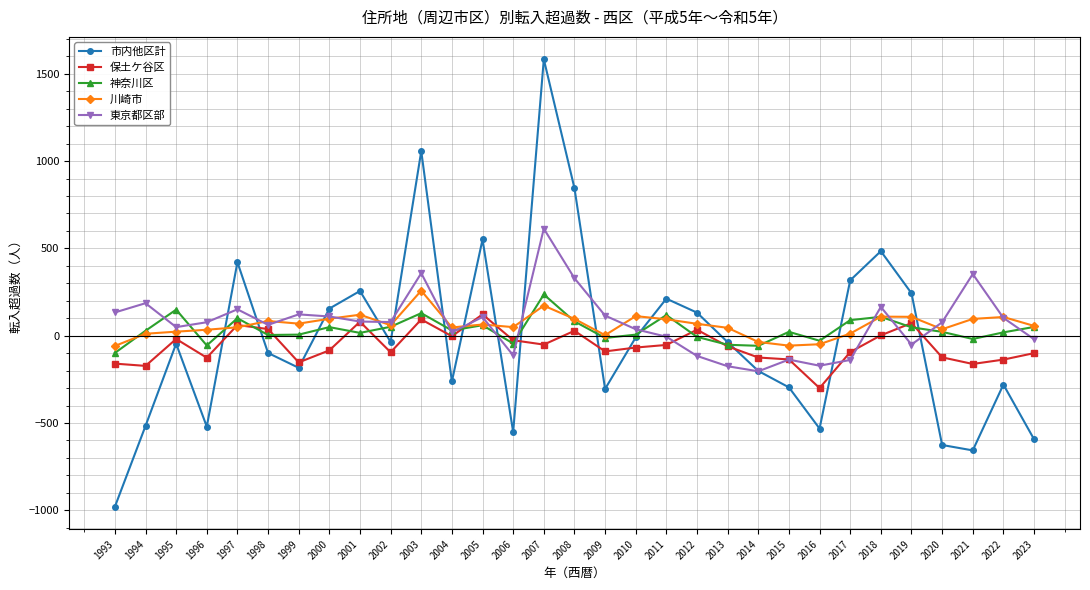

Rank the series at 2021 from lowest to highest value.

市内他区計, 保土ケ谷区, 神奈川区, 川崎市, 東京都区部